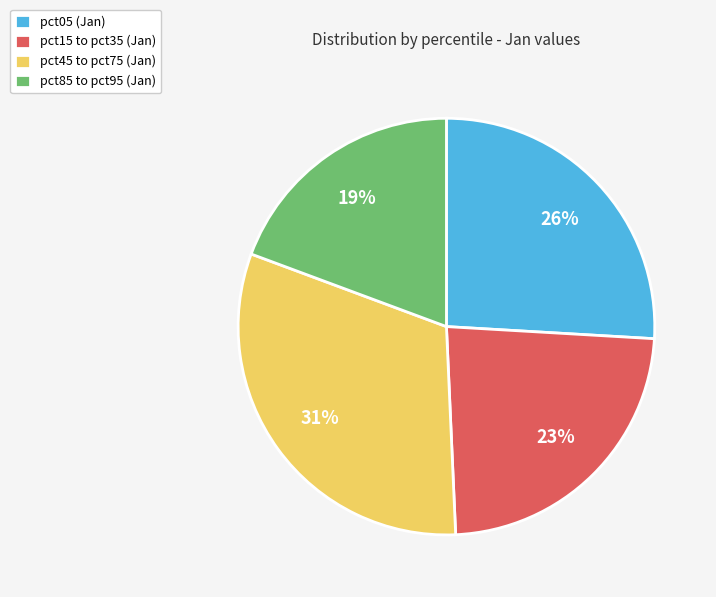

Does any single category account for the majority?

No